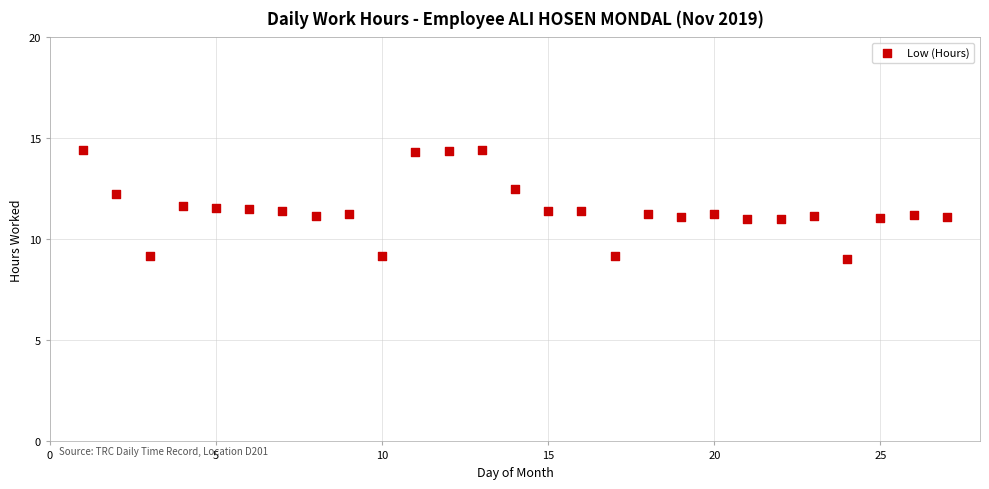

What is the range of X values (max minus min)?

26.0